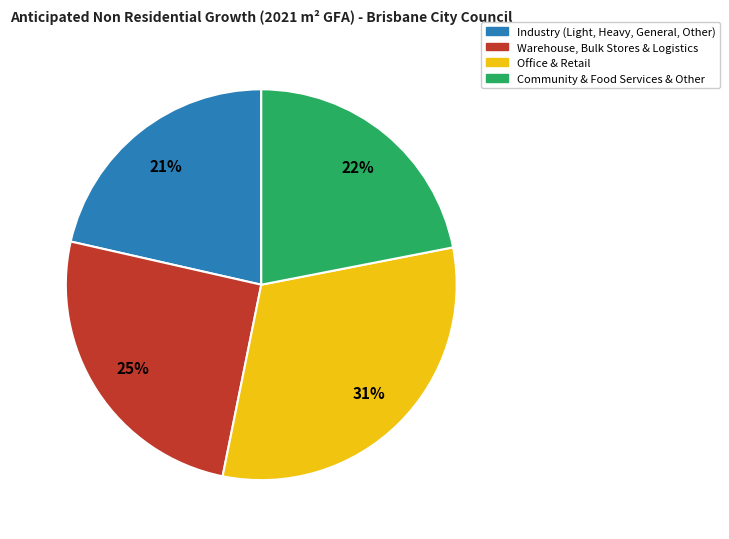

The Office & Retail slice represents 31% of the pie. True or false?

True